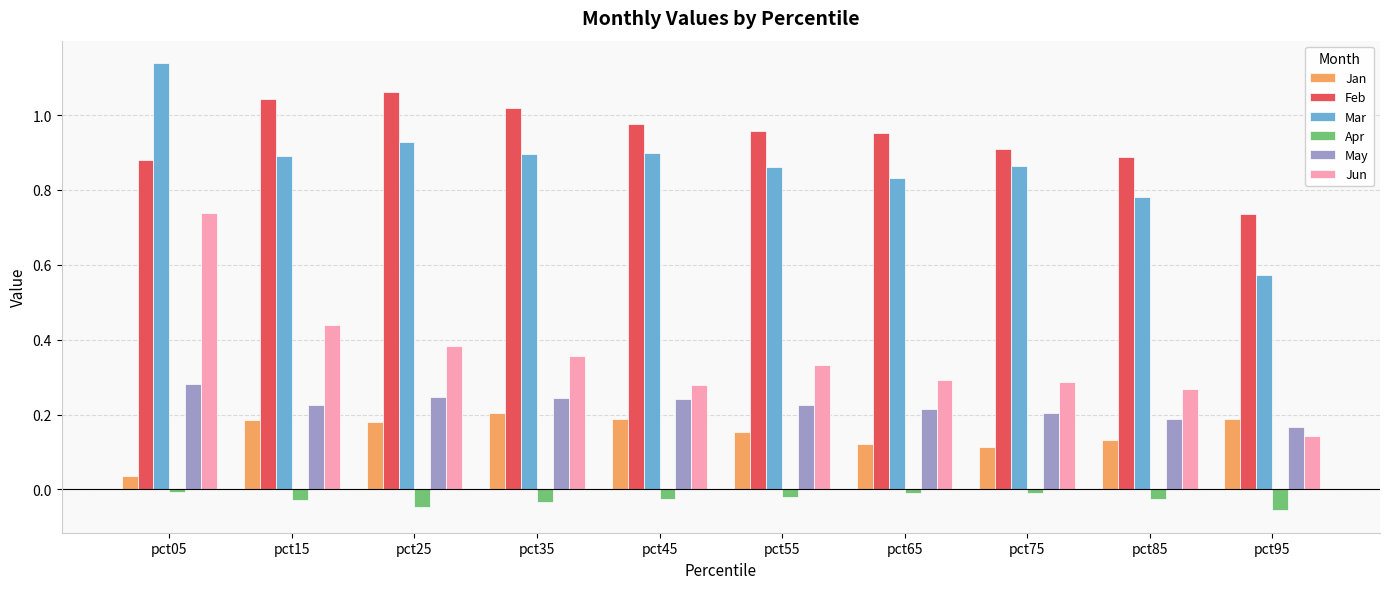

What is the sum of all Feb values?

9.4